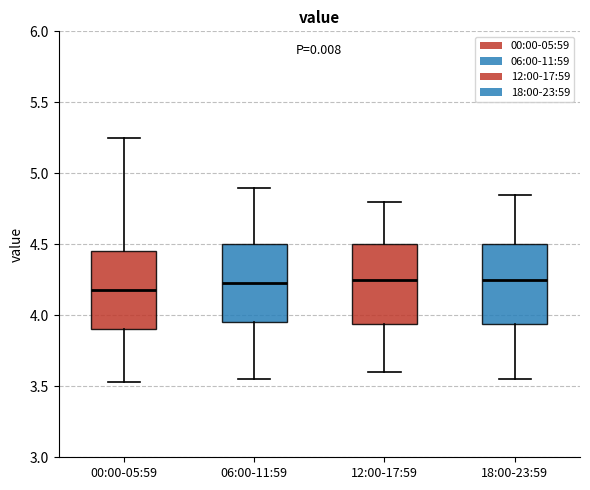

Reading left to right, transcribe this box plot: for each box, give where its median line is, the range the box spans, and where its two whiskers end, as read against the y-axis. The values are not printed on the chart, so give them approximately, as read against the axis.

00:00-05:59: median 4.20, box 3.90 to 4.45, whiskers 3.55 to 5.25
06:00-11:59: median 4.25, box 3.95 to 4.50, whiskers 3.55 to 4.90
12:00-17:59: median 4.25, box 3.95 to 4.50, whiskers 3.60 to 4.80
18:00-23:59: median 4.25, box 3.95 to 4.50, whiskers 3.55 to 4.85